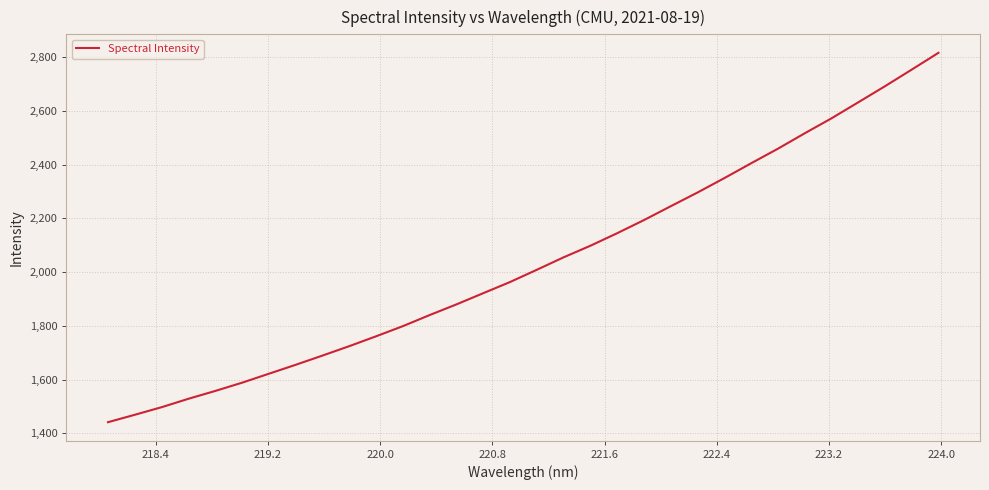

What is the minimum value shown in the chart?

1441.8